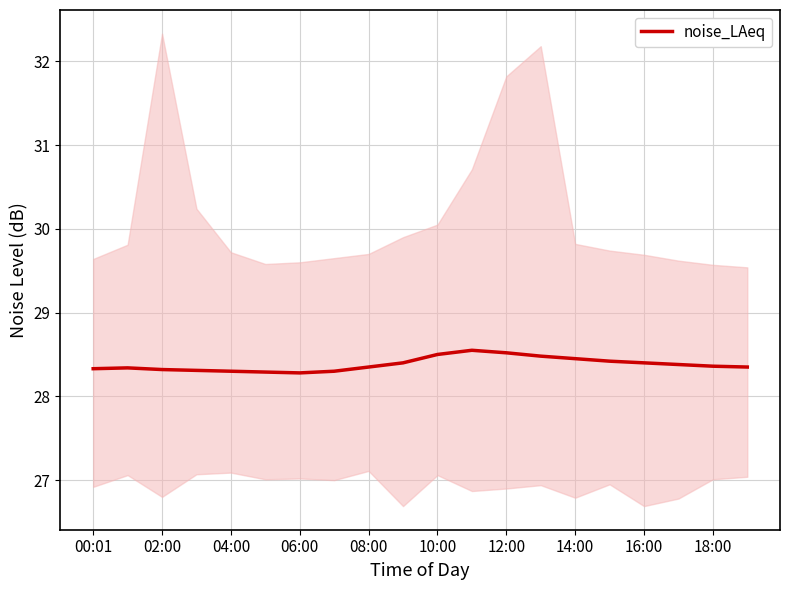

Does the chart have visible grid lines?

Yes